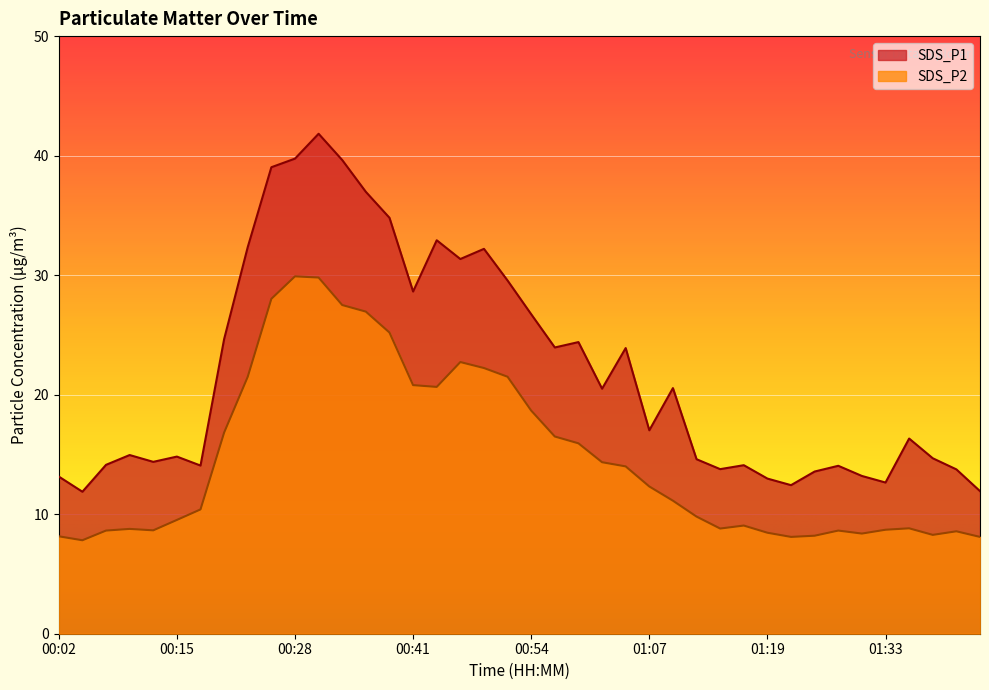

At 01:23, list the series in order from largest to smallest.

SDS_P1, SDS_P2